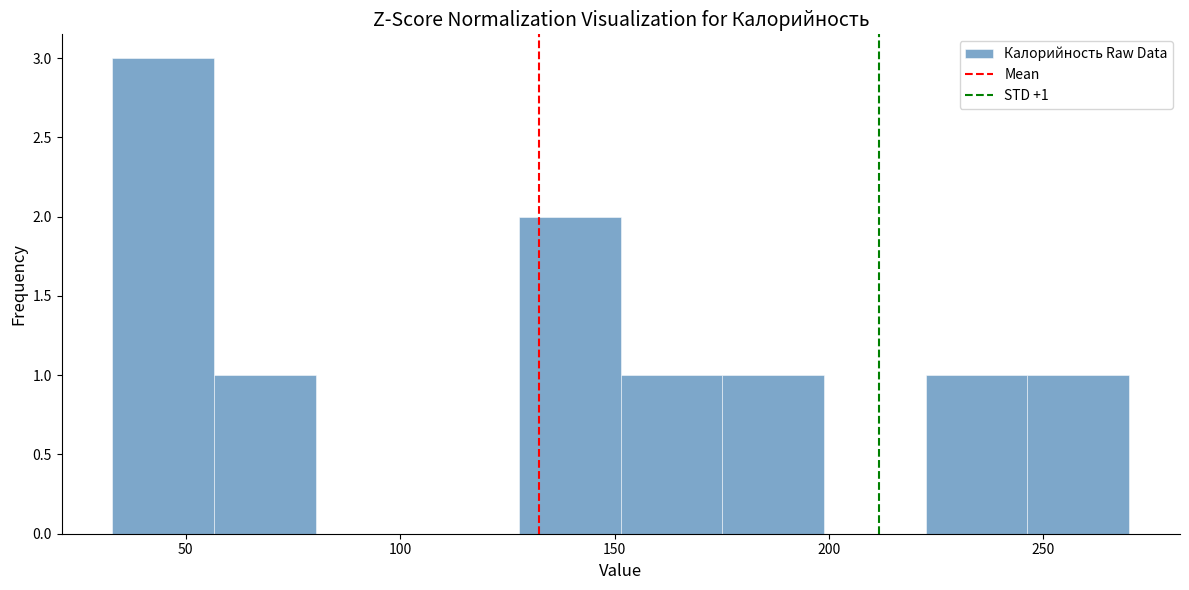

Which range on the x-axis has the tallest bar?

35 to 55